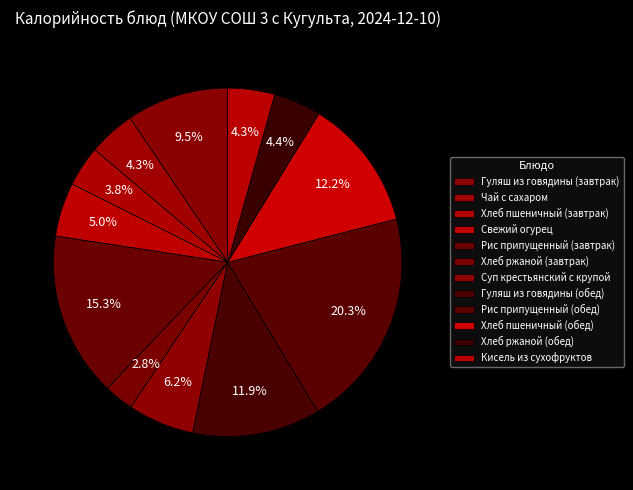

The Хлеб пшеничный (обед) slice represents 12% of the pie. True or false?

True